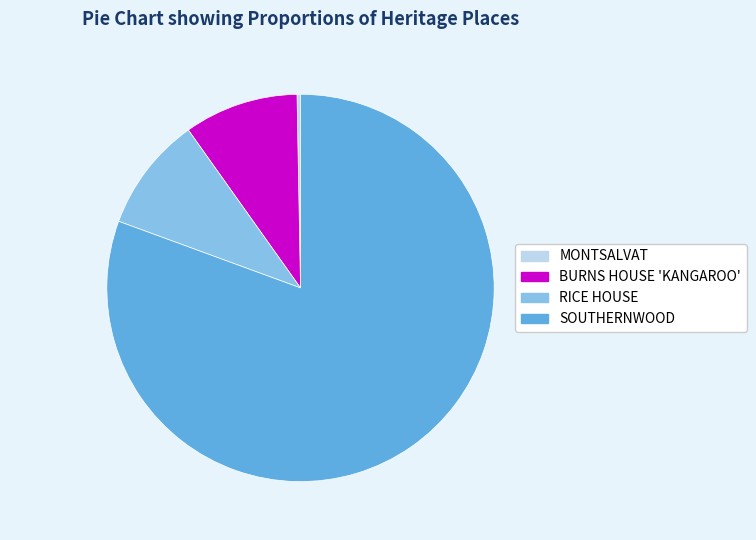

How many slices are in this pie chart?

4